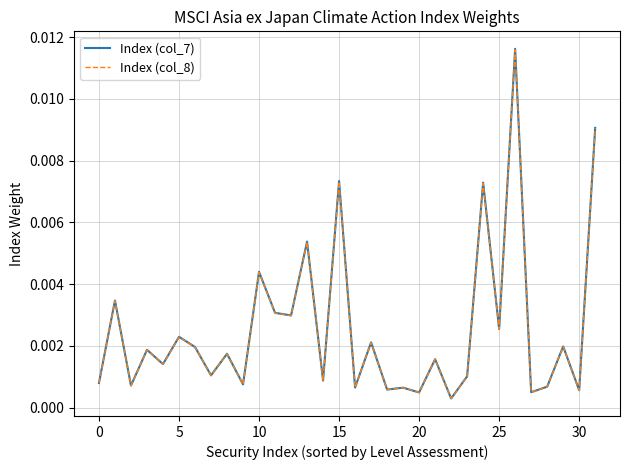

Which series has the largest range (max minus min)?

Index (col_7)